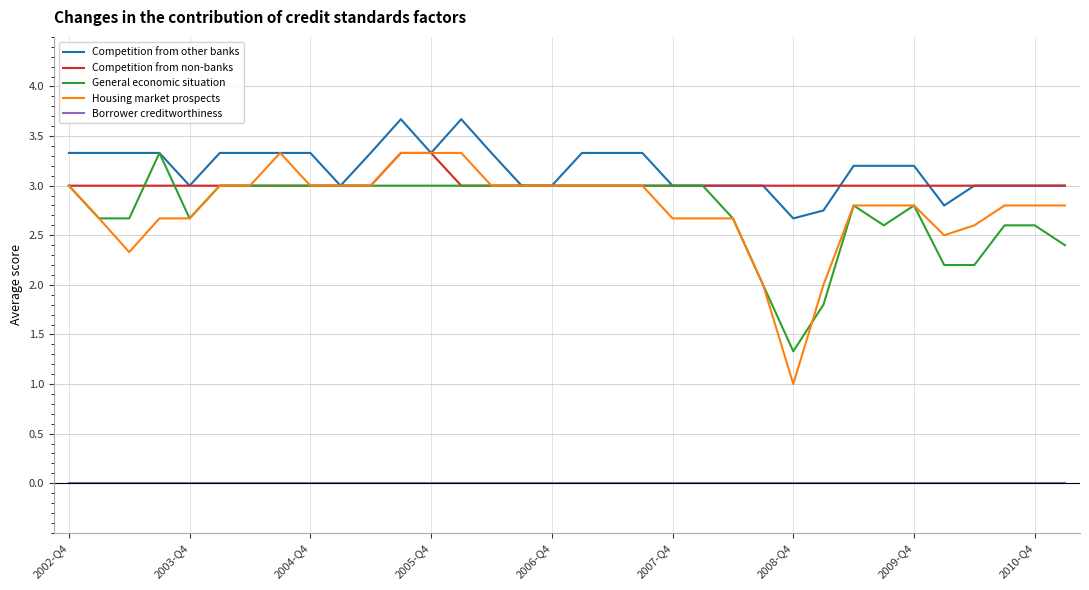

What is the greatest value displayed?

3.7